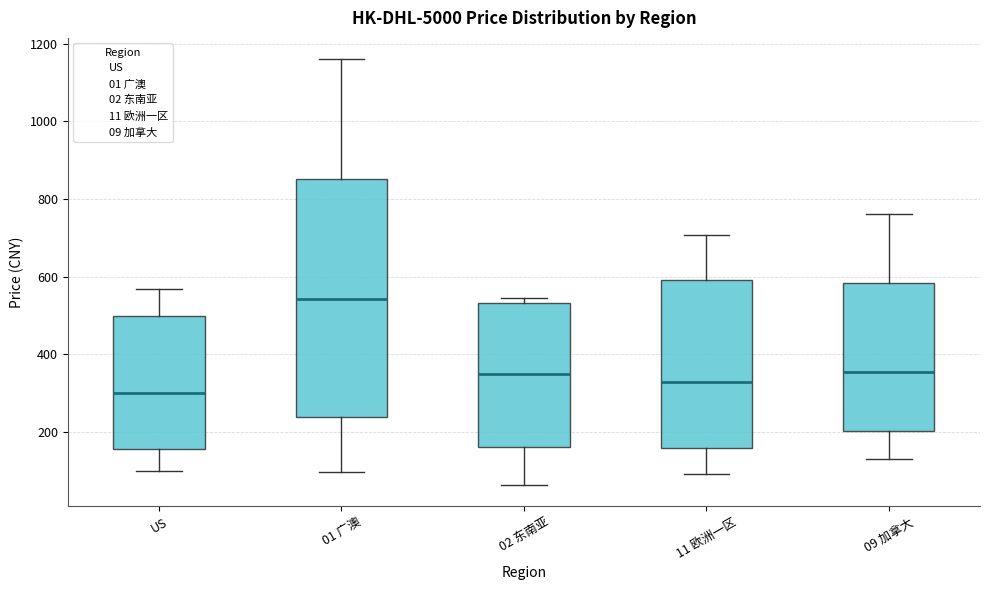

Reading left to right, transcribe this box plot: for each box, give where its median line is, the range the box spans, and where its two whiskers end, as read against the y-axis. The values are not printed on the chart, so give them approximately, as read against the axis.

US: median 300, box 160 to 500, whiskers 100 to 560
01 广澳: median 540, box 240 to 860, whiskers 100 to 1160
02 东南亚: median 340, box 160 to 540, whiskers 60 to 540 (just above the box's upper edge)
11 欧洲一区: median 320, box 160 to 600, whiskers 100 to 700
09 加拿大: median 360, box 200 to 580, whiskers 140 to 760